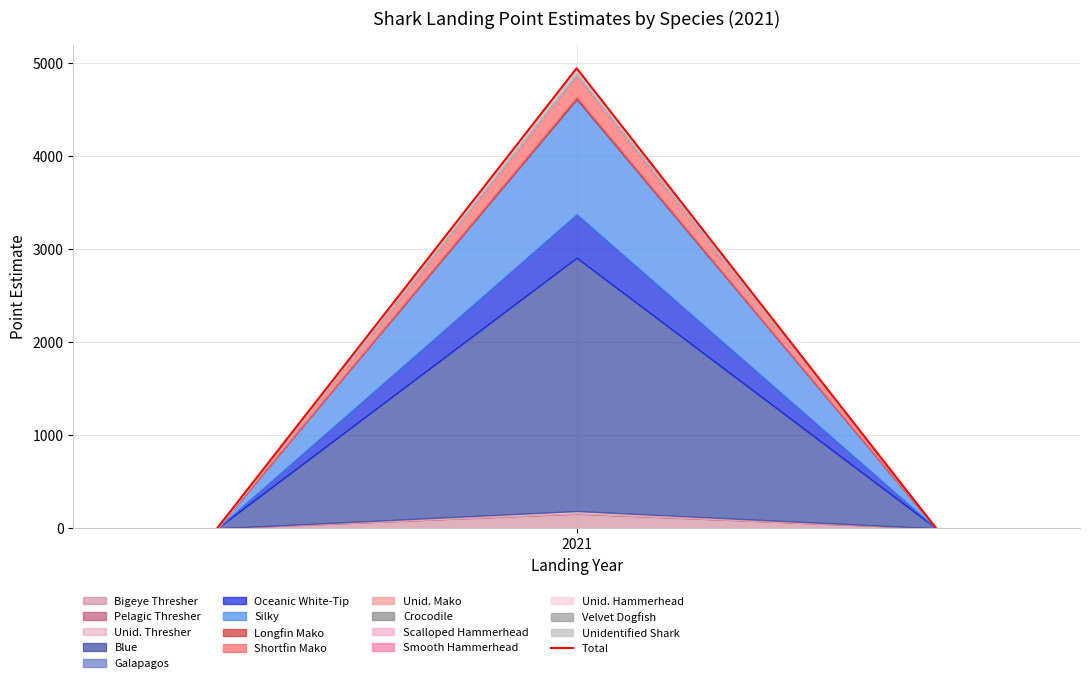

The value at 2021 is -3403.8. True or false?

False